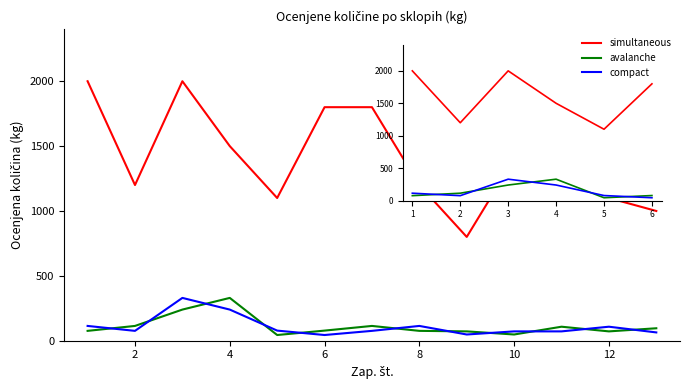

What is the highest value of the compact series?

330